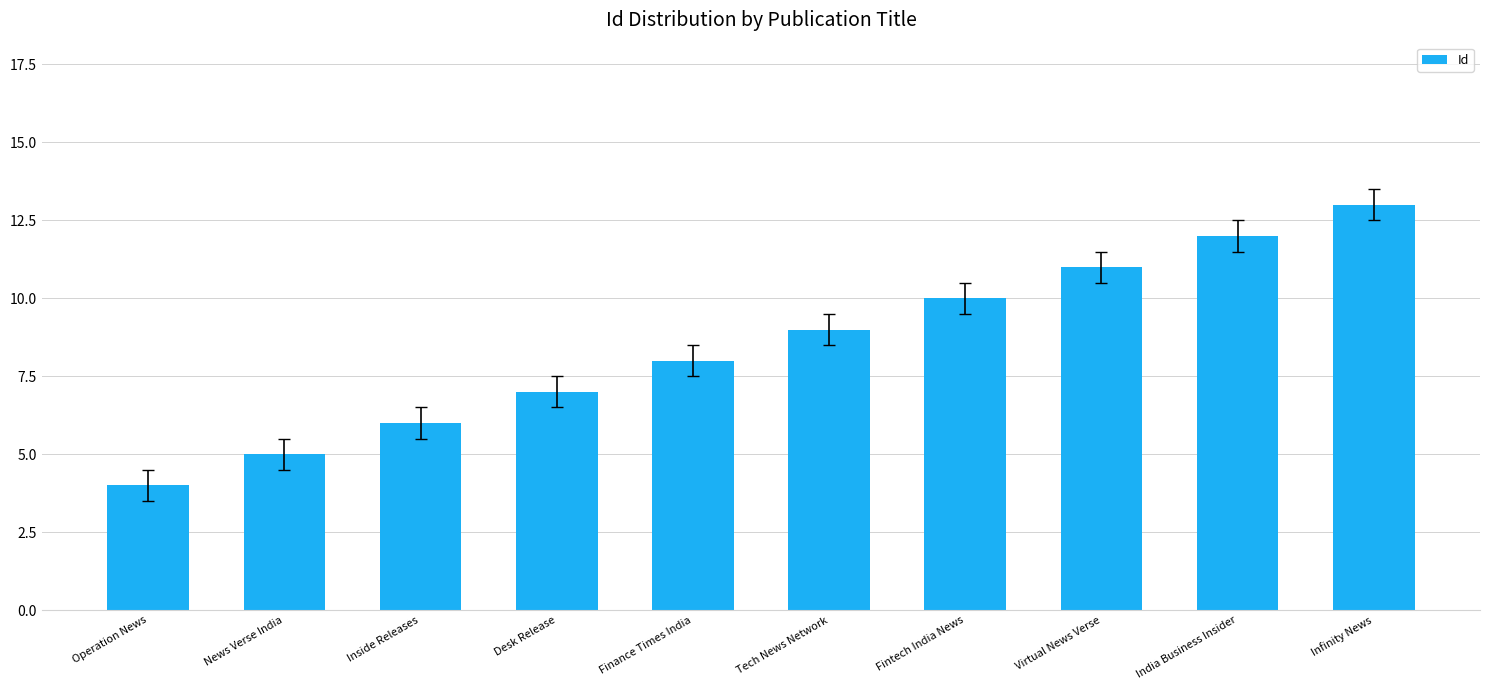

Is it true that the value at Infinity News is 13?

True